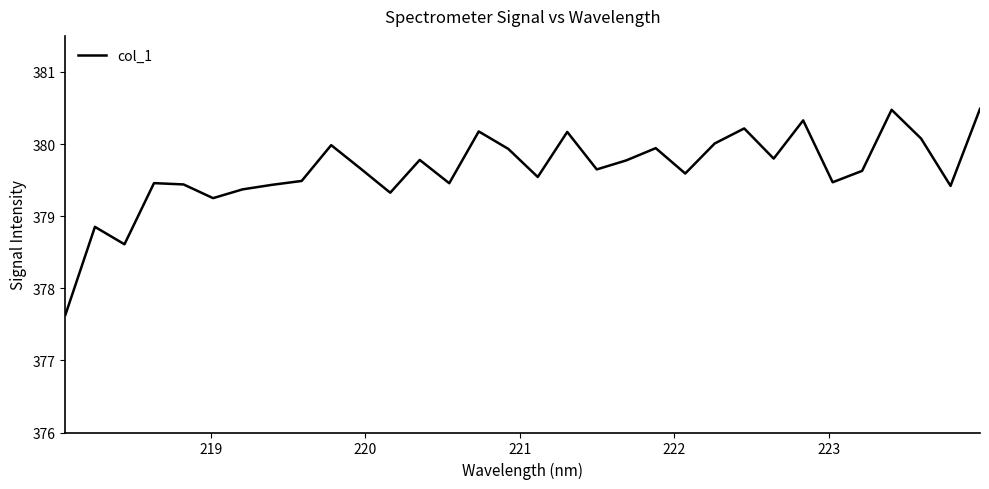

What is the difference between the maximum and minimum values?

2.9